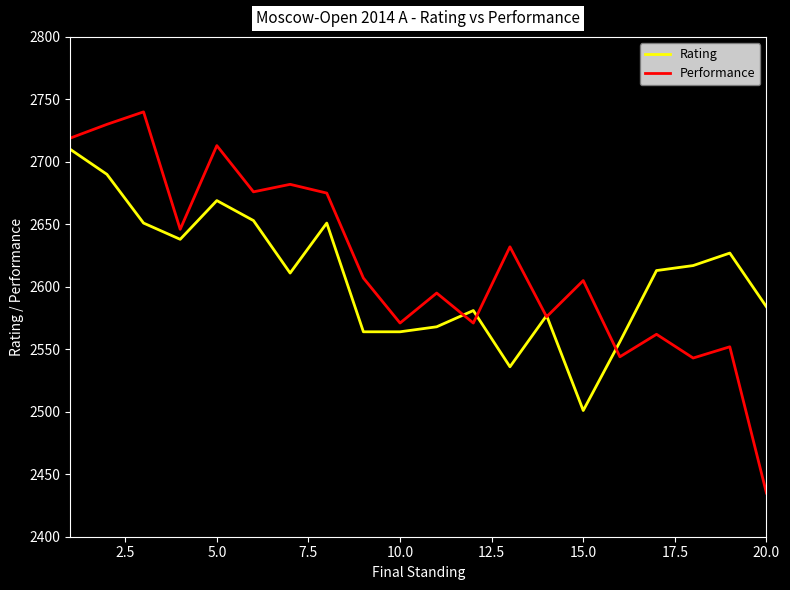

What are all the series names shown in the legend?

Rating, Performance